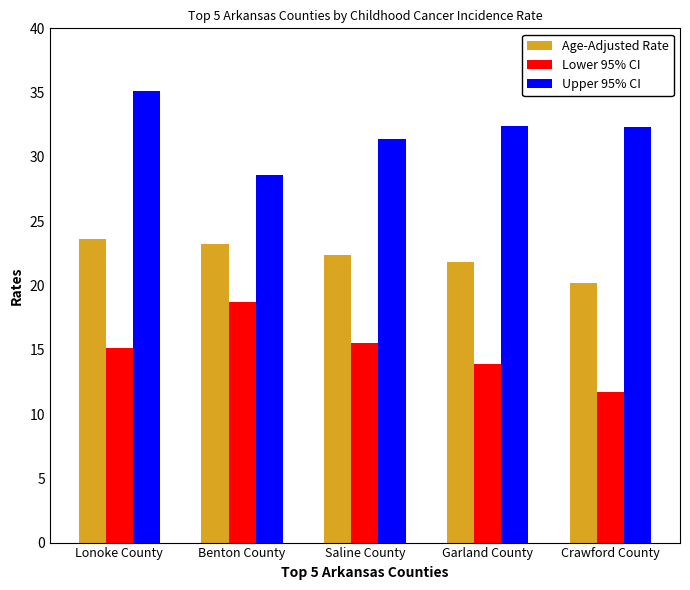

What is the highest value of the Upper 95% CI series?

35.1